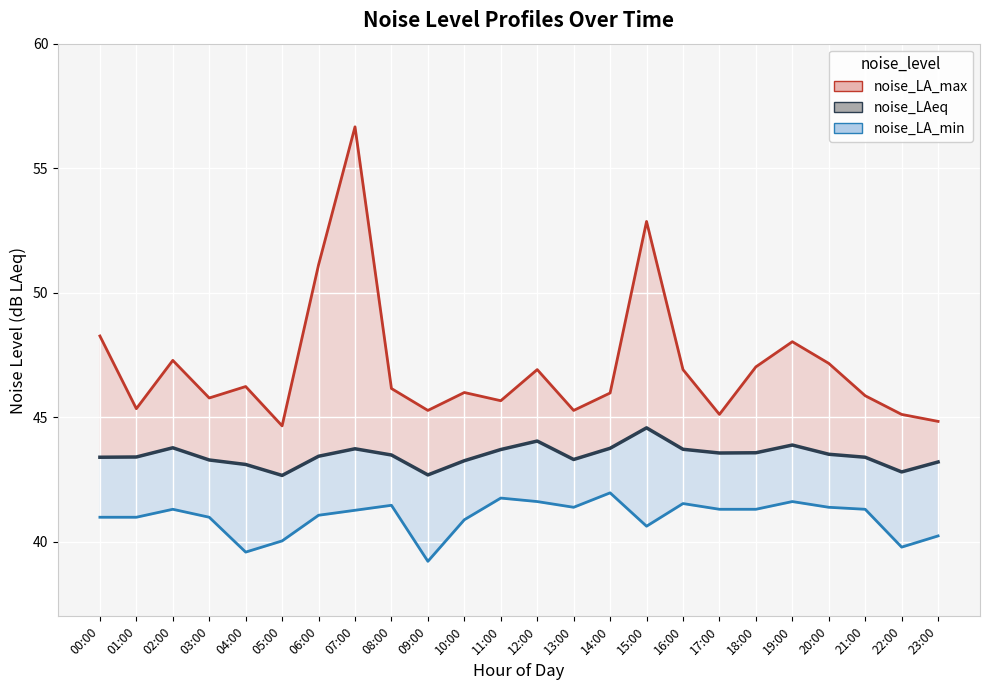

What is the difference between the maximum and minimum values in the noise_LA_min series?

2.8